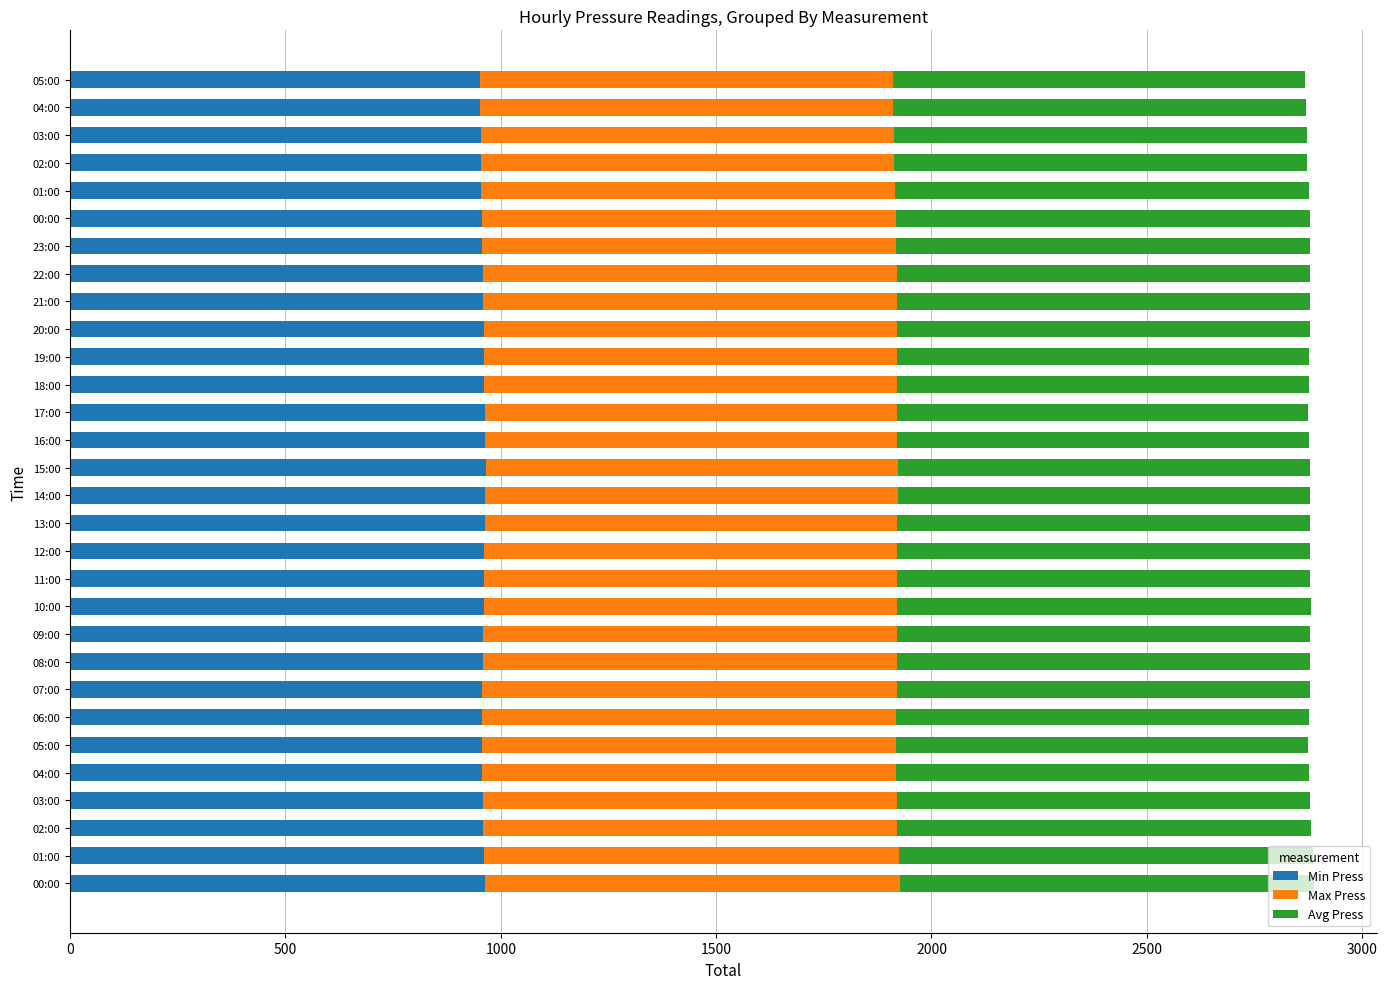

How many data points in Min Press are less than 959?

14